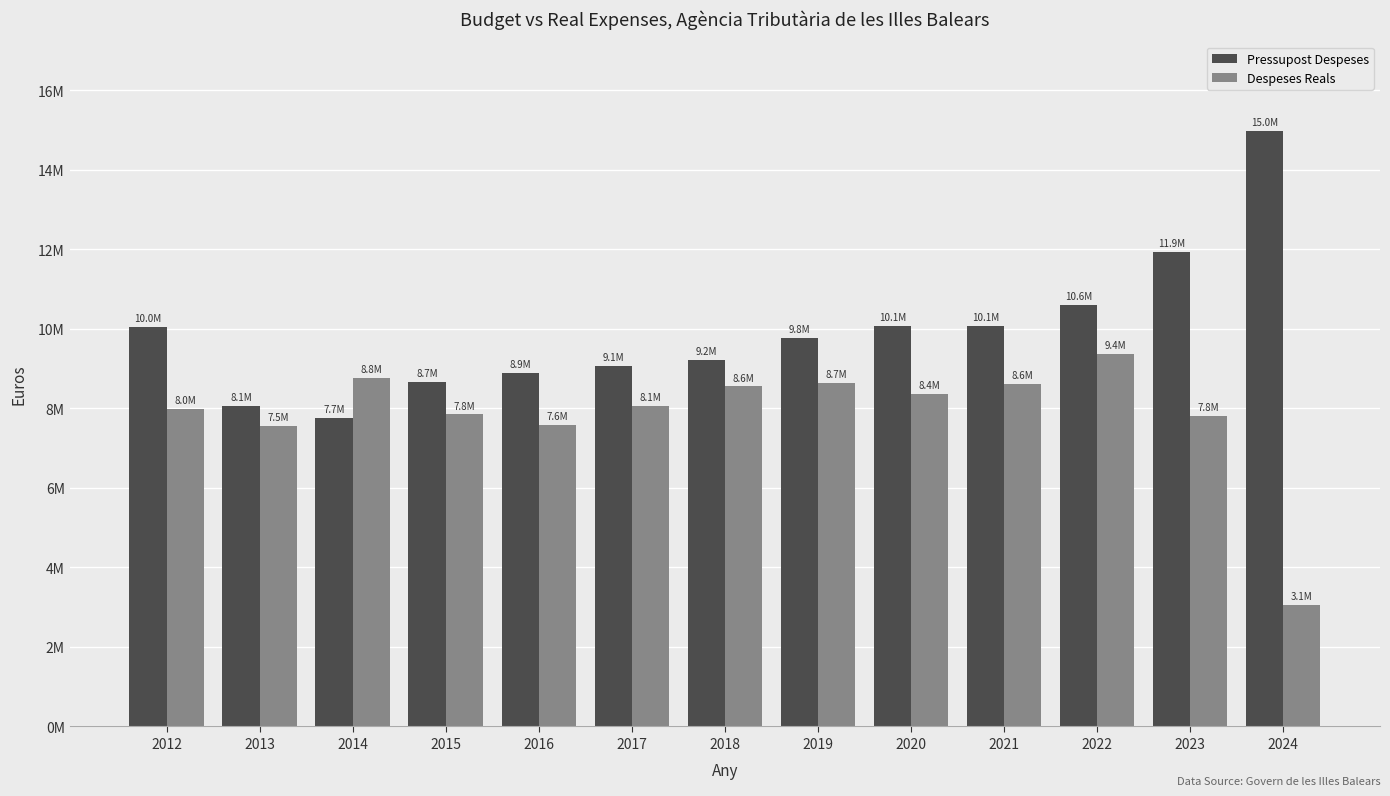

At which label does Despeses Reals first exceed 8058792?

2014